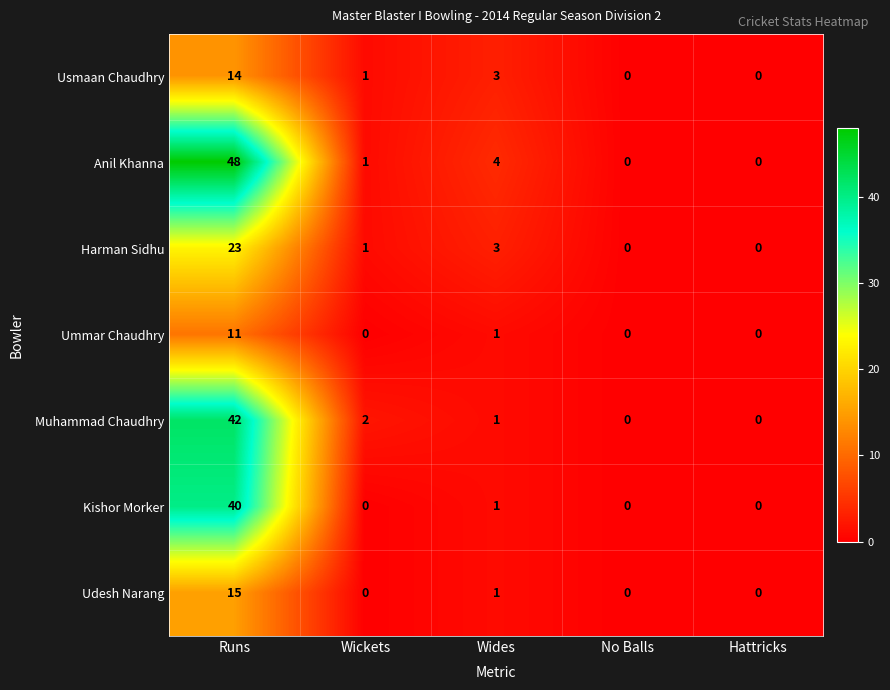

What is the difference between the maximum and minimum values in the Harman Sidhu series?

23